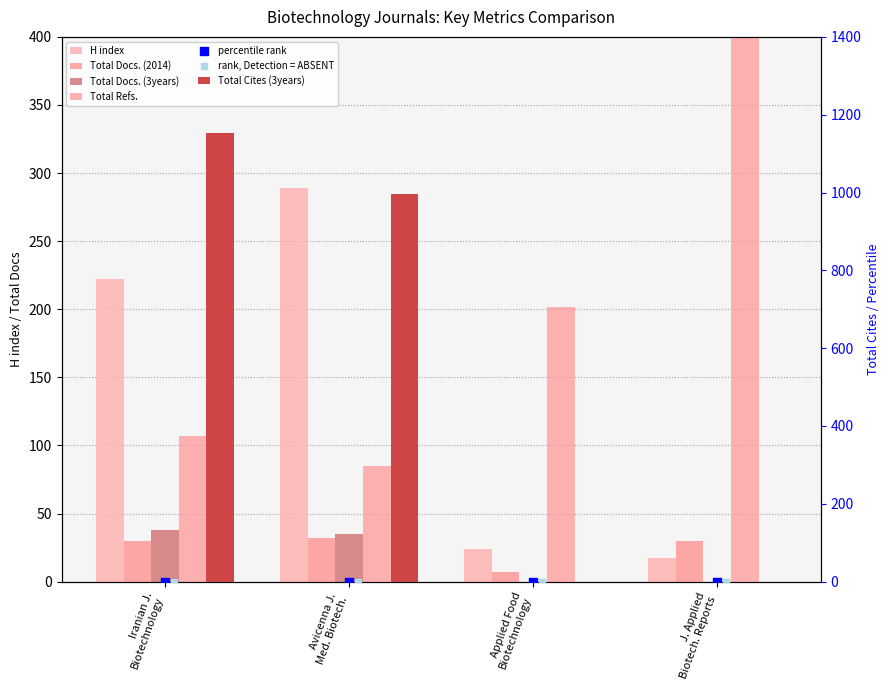

Is the value of Total Refs. at Applied Food Biotechnology greater than the value of Total Docs. (3years) at Avicenna J. Med. Biotech.?

Yes